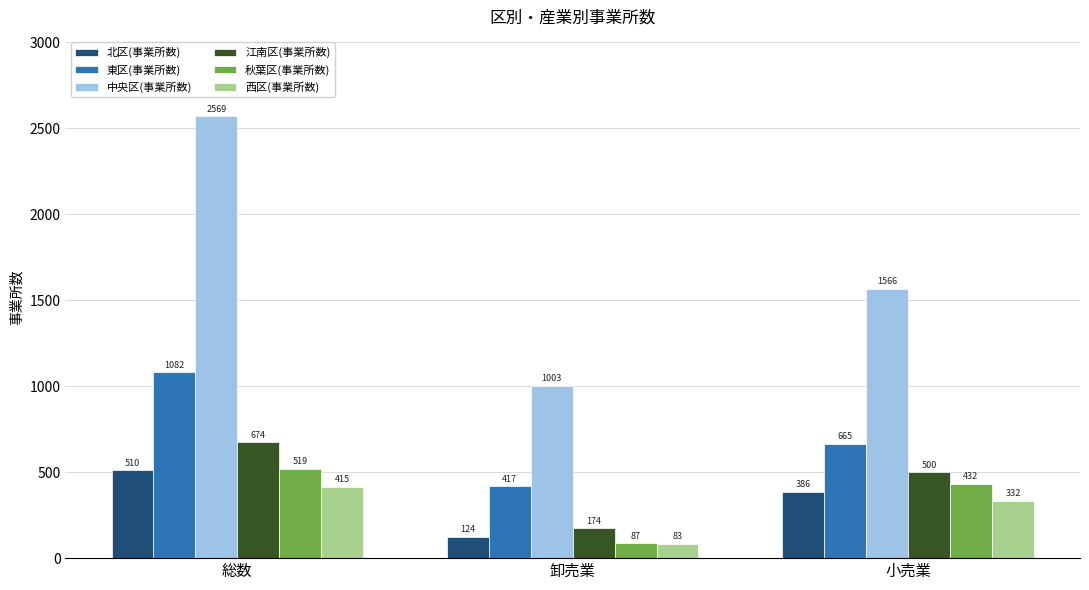

Rank the categories by 中央区(事業所数) value from highest to lowest.

総数, 小売業, 卸売業